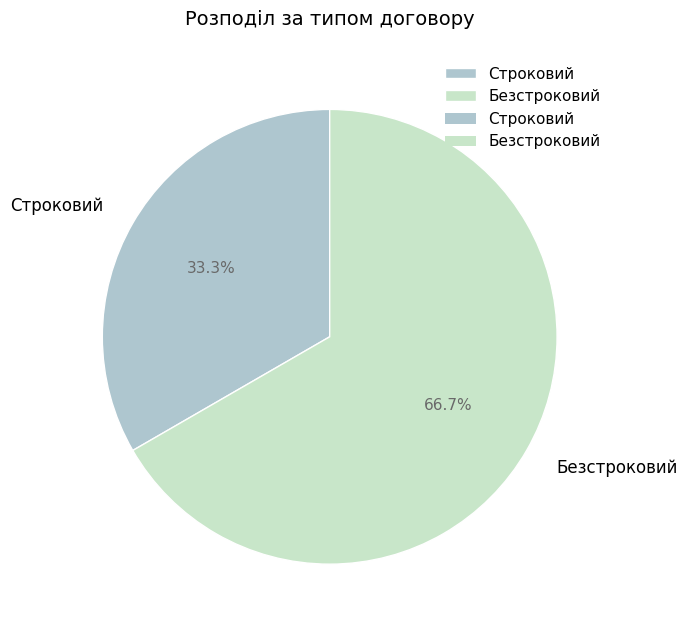

What is the majority slice?

Безстроковий